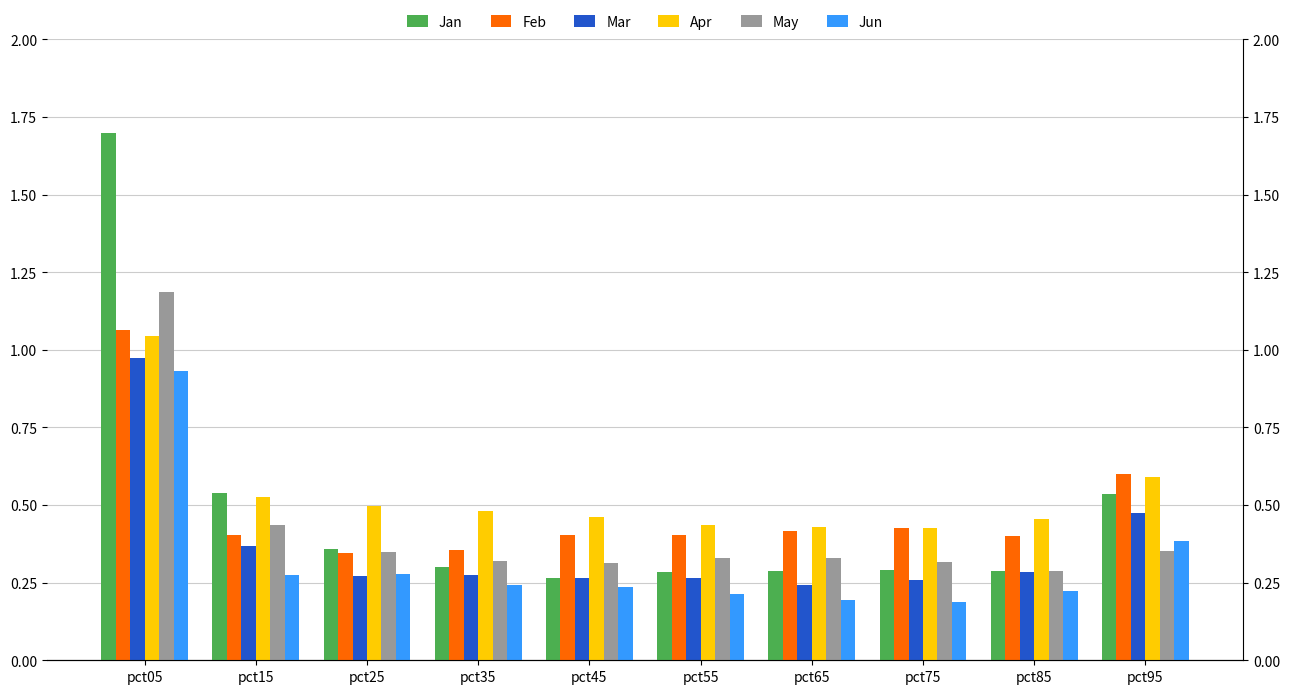

What is the value of the Jan bar at the 9th from the left?

0.3